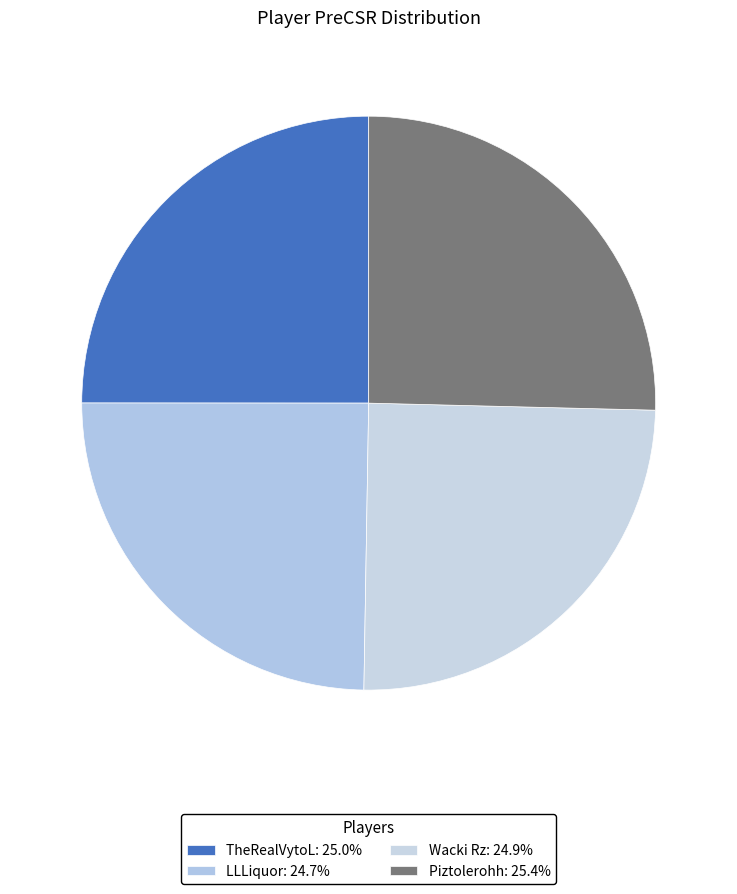

How many slices are in this pie chart?

4